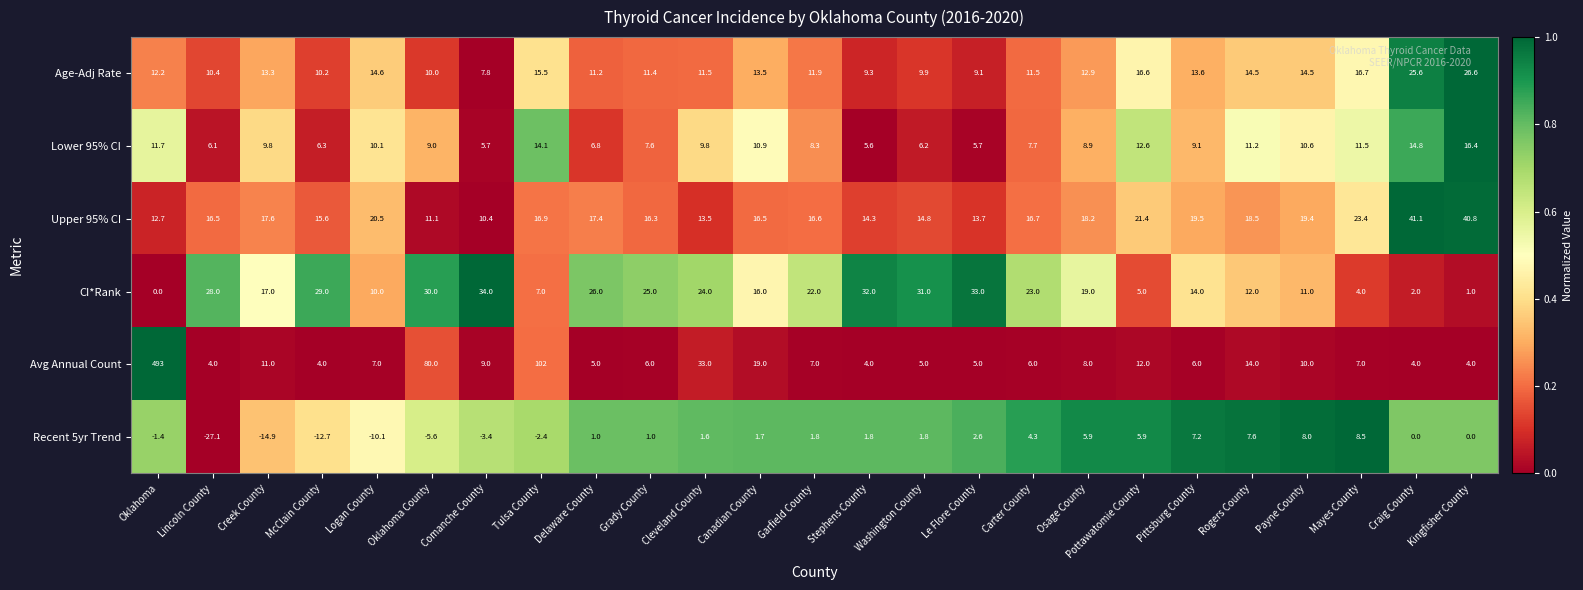

What is the sum of all Recent 5yr Trend values?

-16.9